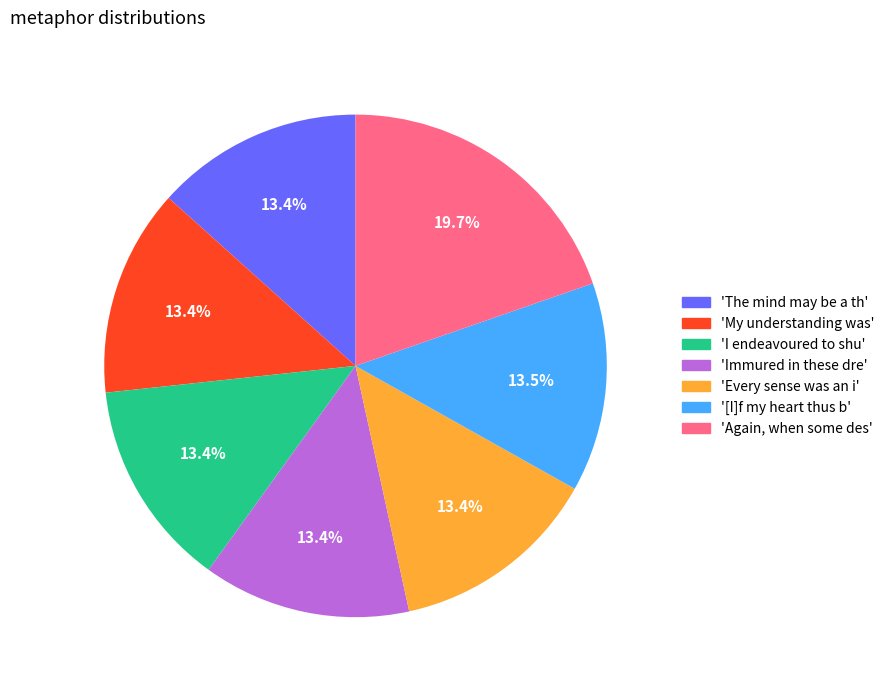

Does any single category account for the majority?

No